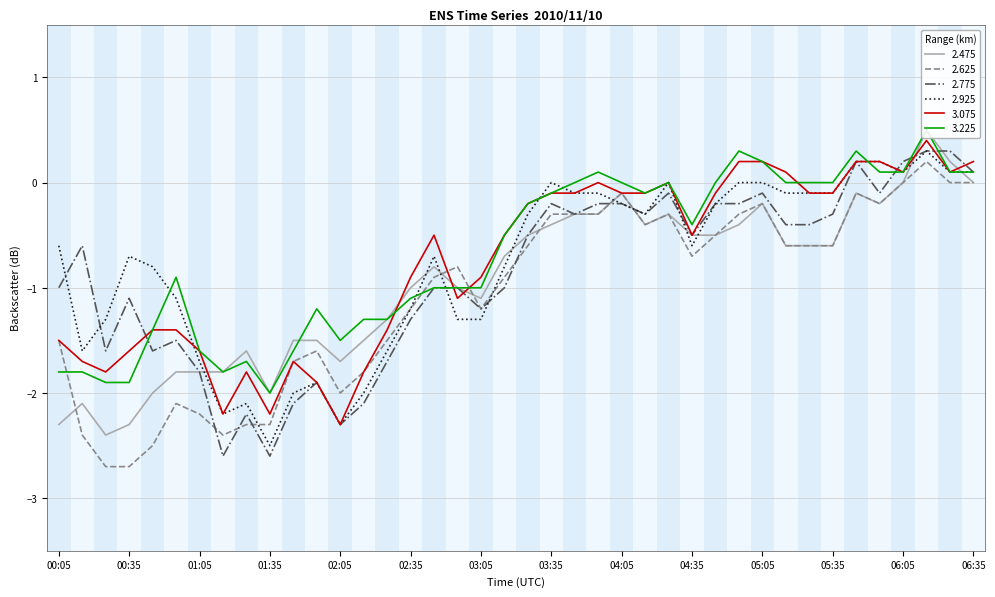

What is the value of the 2.775 point at the 30th from the left?

-0.2